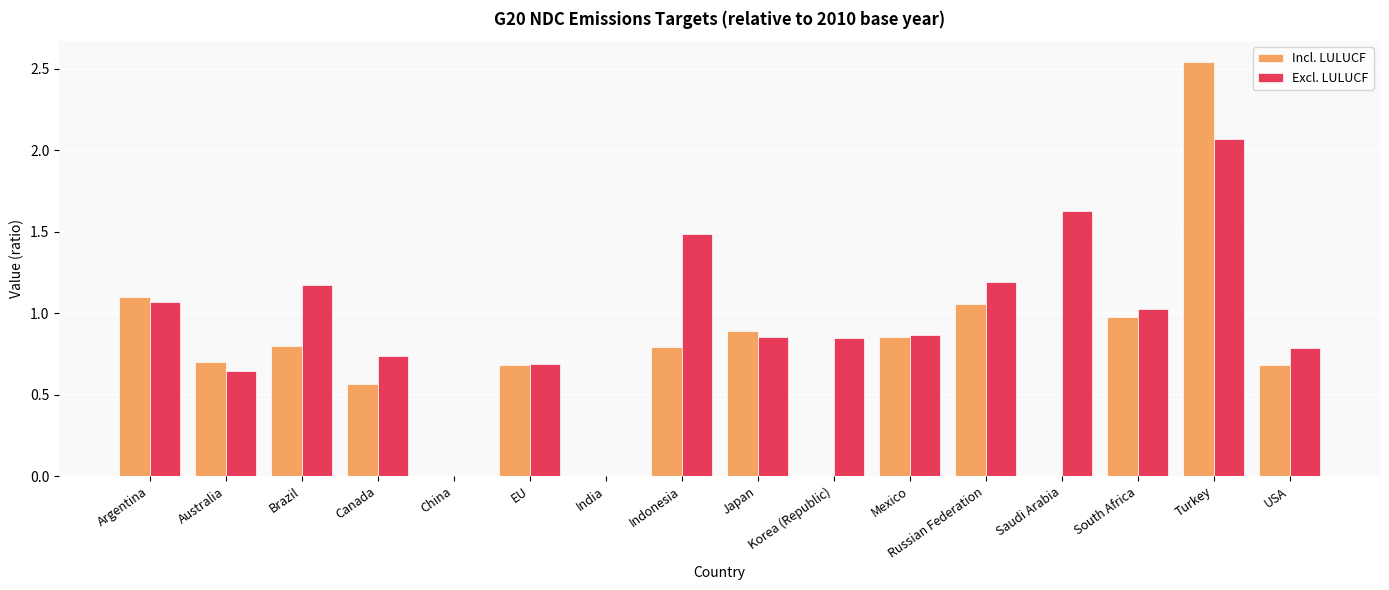

What are all the series names shown in the legend?

Incl. LULUCF, Excl. LULUCF